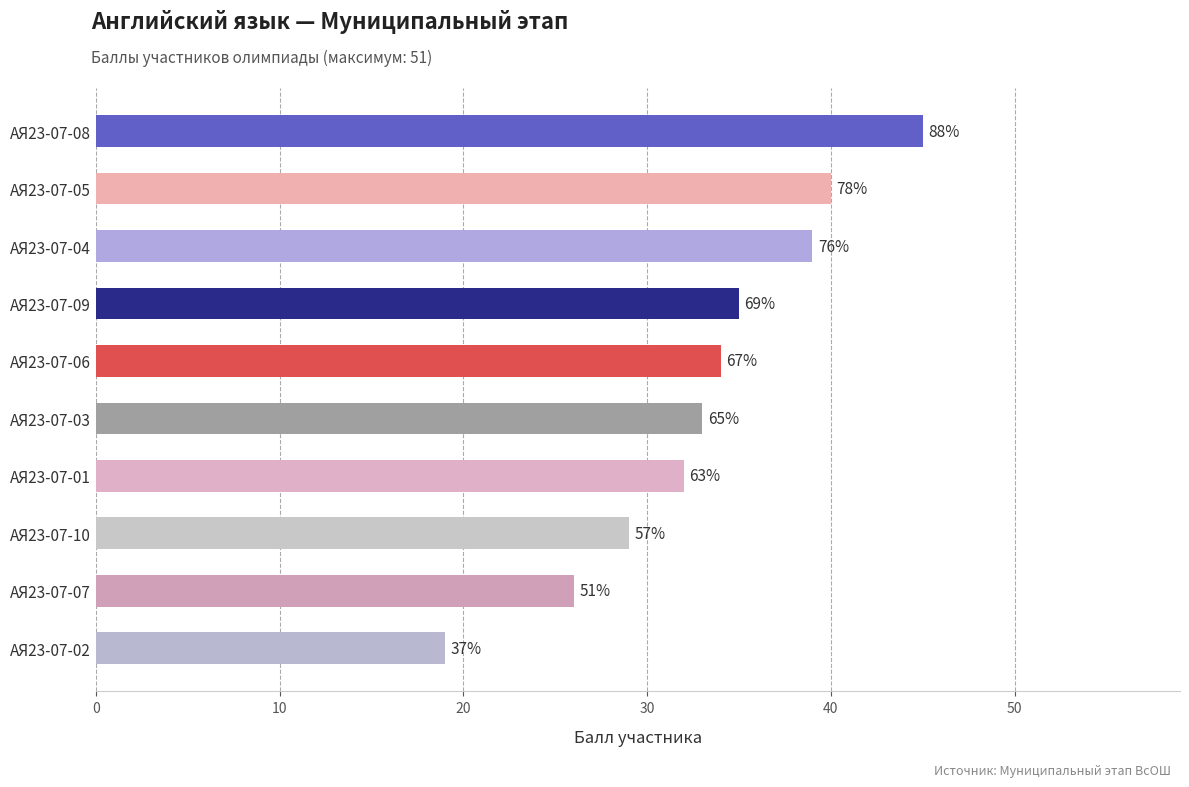

What is the difference between the second highest and minimum values?

21